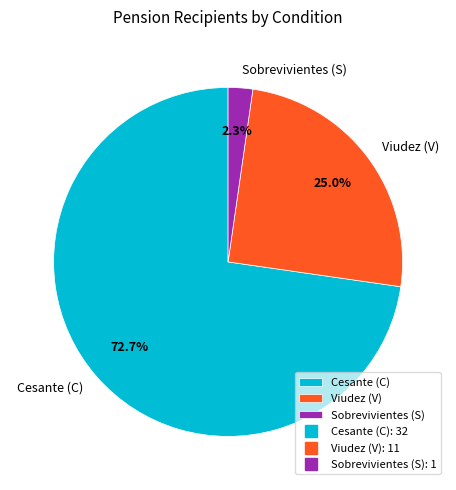

What percentage do Cesante (C) and Viudez (V) together represent?

97.7%